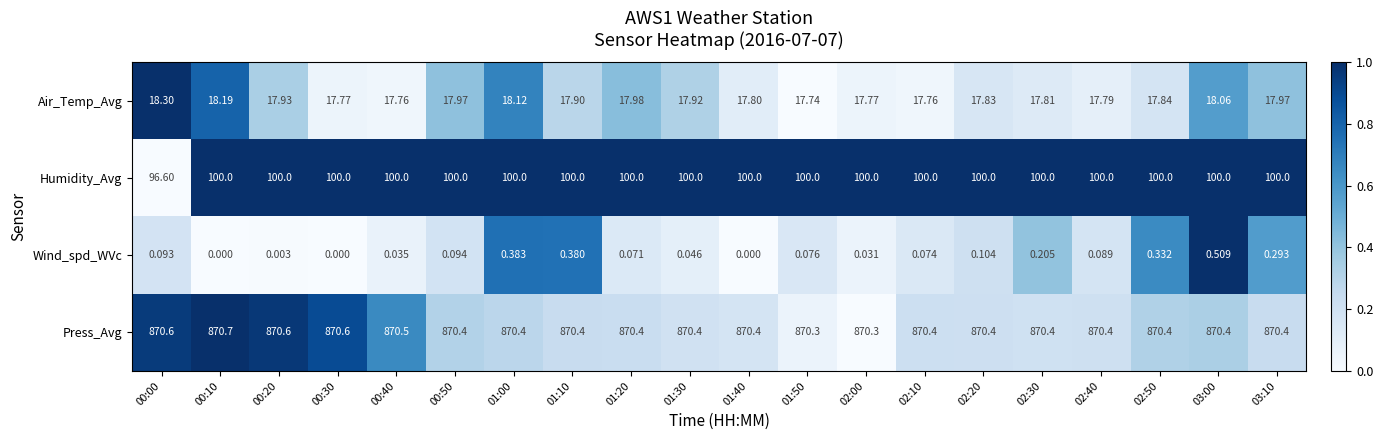

Rank the series at 00:30 from lowest to highest value.

Wind_spd_WVc, Air_Temp_Avg, Humidity_Avg, Press_Avg